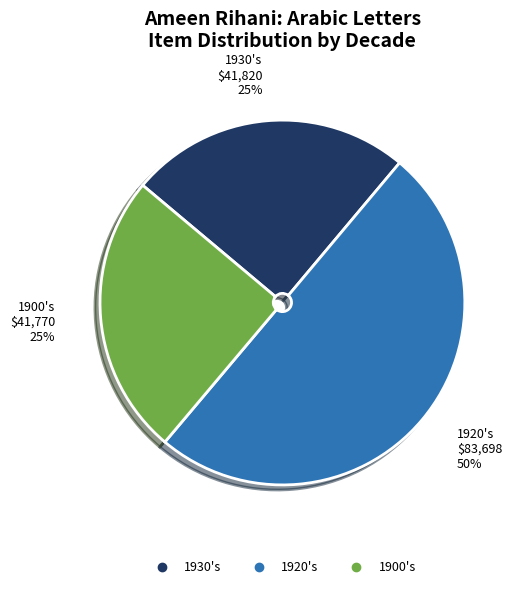

To the nearest percent, what is the difference between the largest and smallest slice percentages?

25%